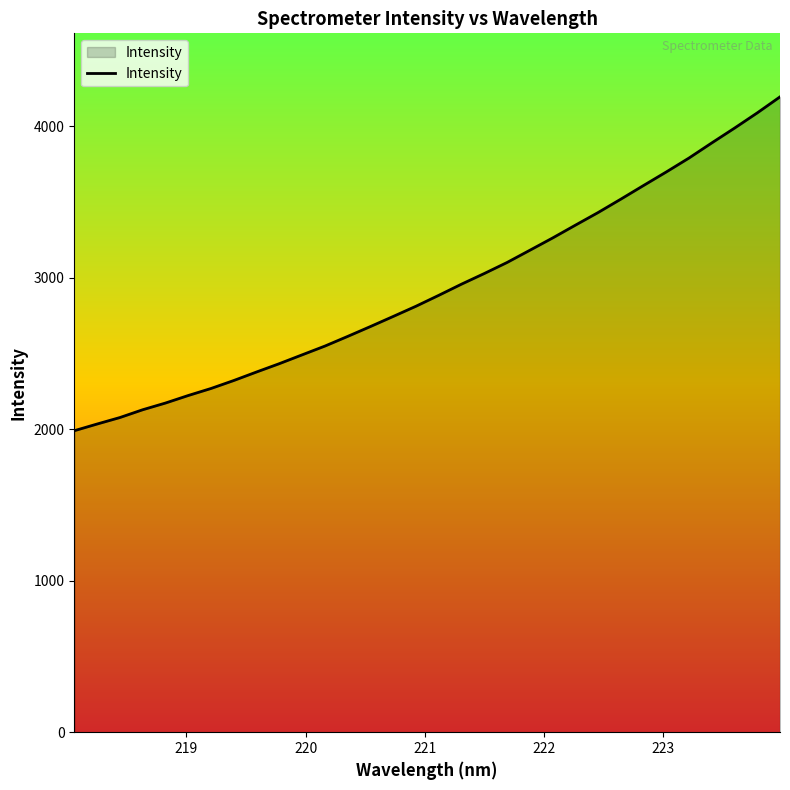

What is the maximum value shown in the chart?

4193.3